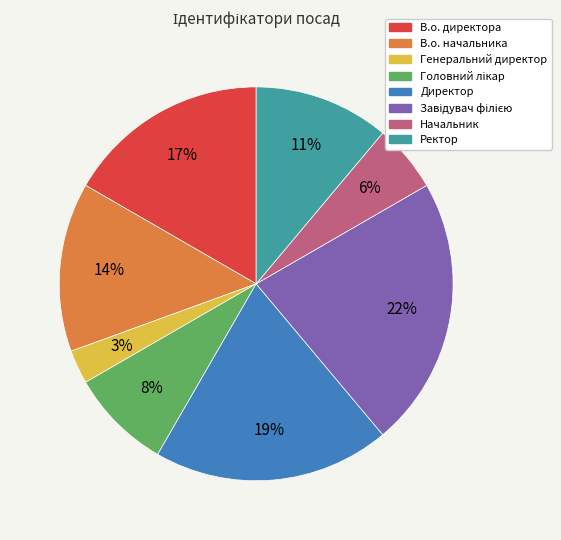

Which has a higher value, Начальник or Ректор?

Ректор